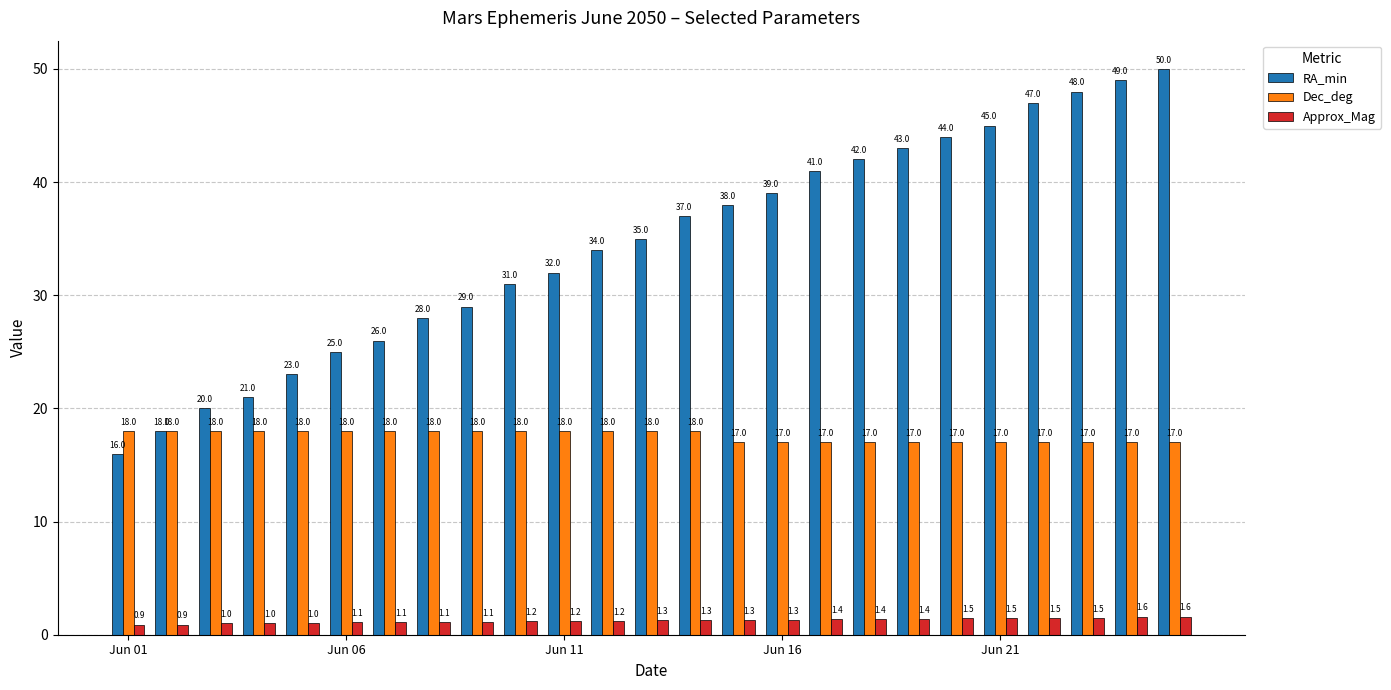

What is the maximum value for Dec_deg?

18.0